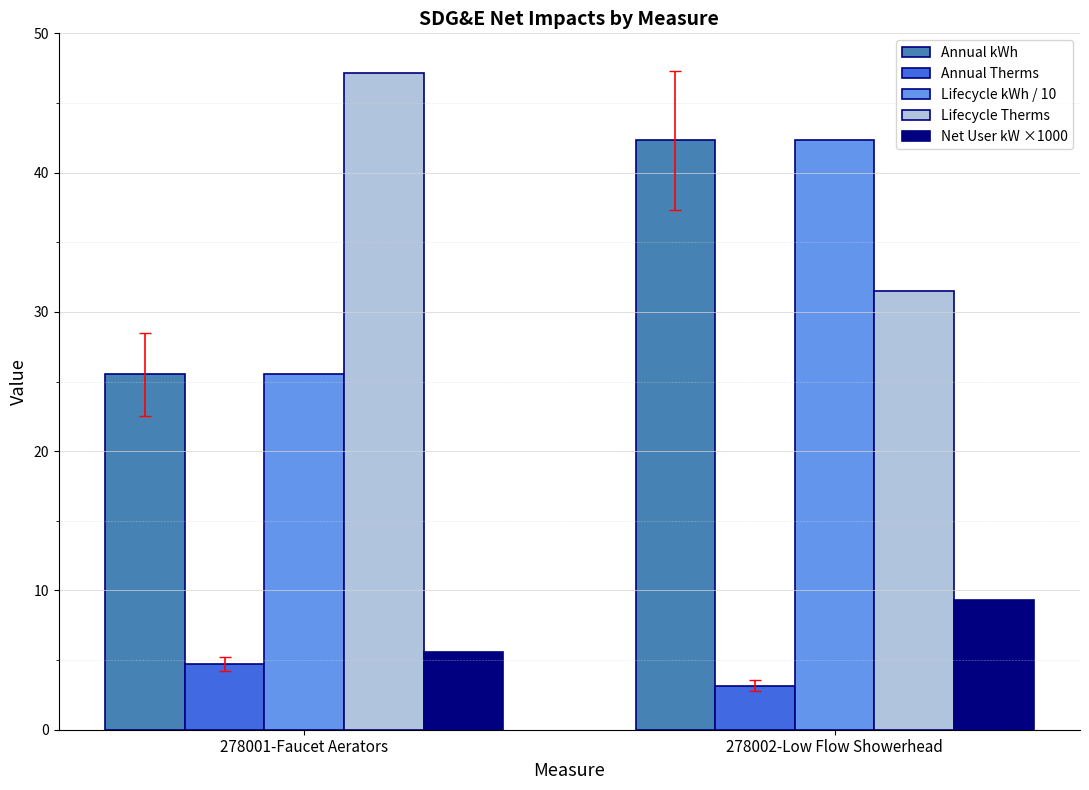

What is the total value across all series at 278001-Faucet Aerators?

108.5